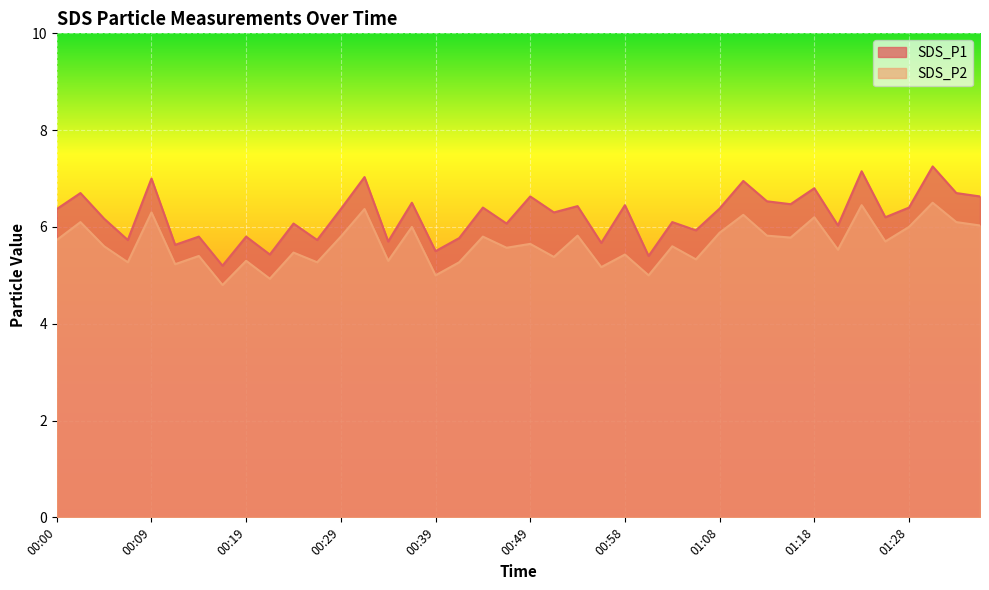

Which has a higher value, 00:46 or 00:41?

00:46